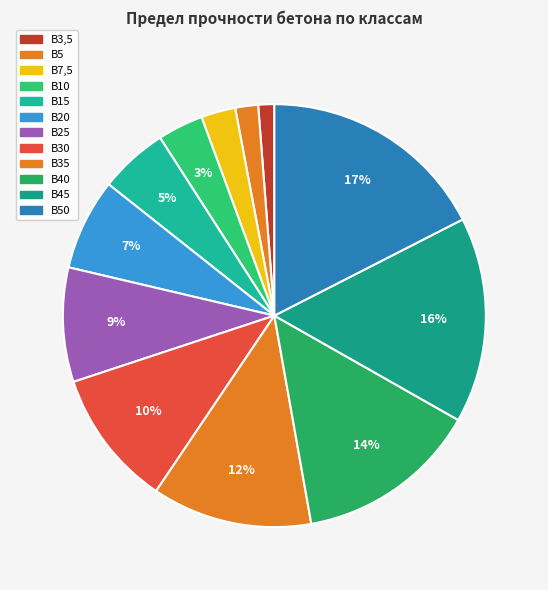

Is there any slice that represents more than half of the pie?

No